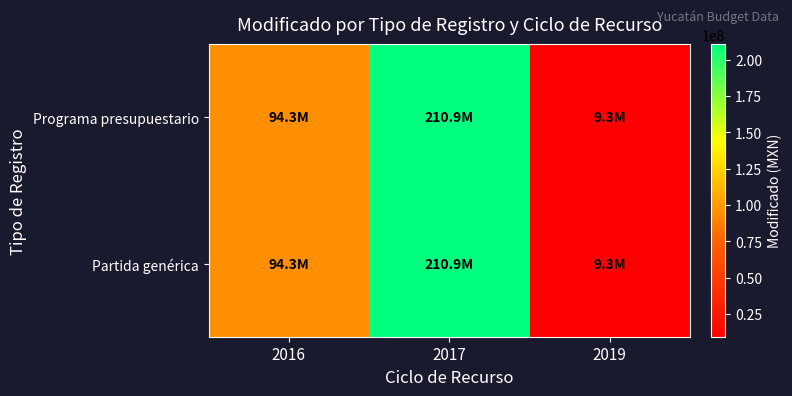

Reading right to left, extract all data points from this chart.

Programa presupuestario: 2019=9343154.2	2017=210853271.0	2016=94315469.7
Partida genérica: 2019=9343154.2	2017=210853271.0	2016=94315469.7